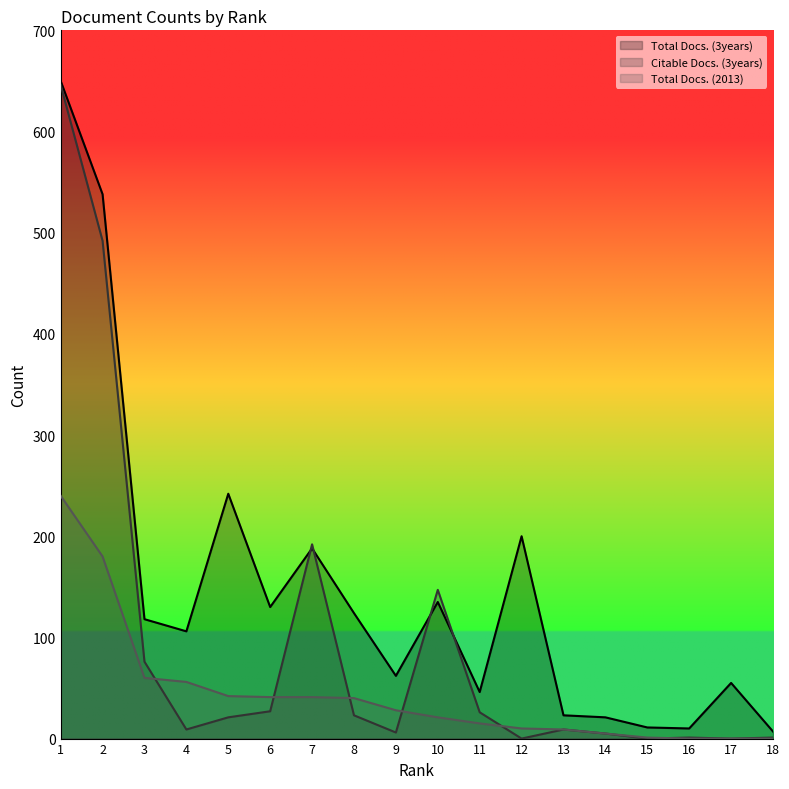

What is the highest value of the Total Docs. (2013) series?

240